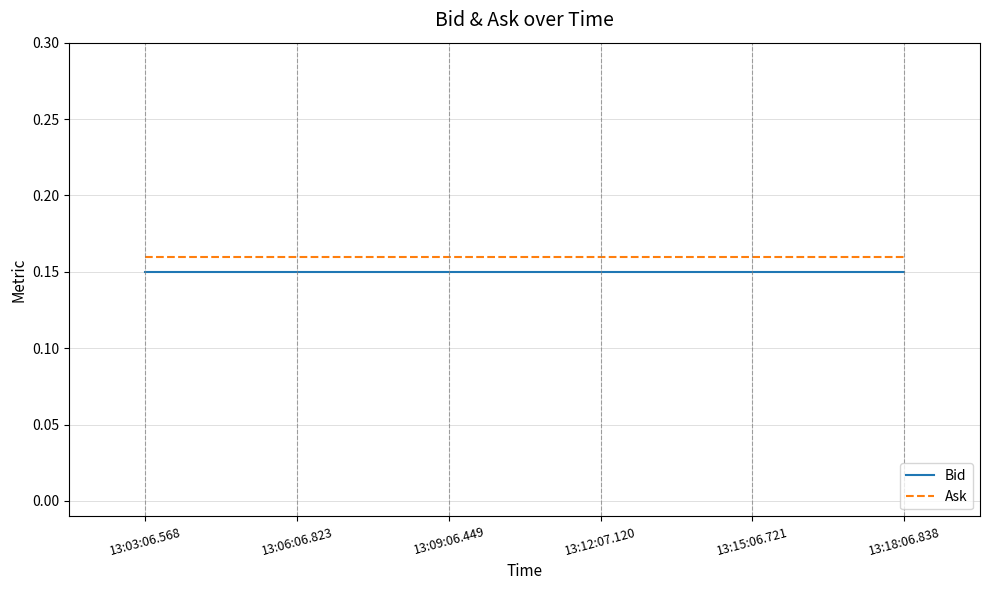

At how many categories does at least one series exceed 0?

6